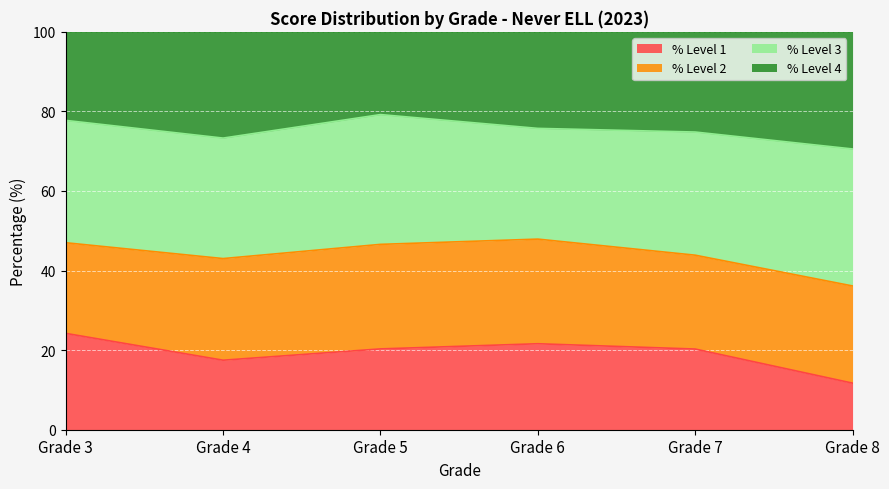

What is the total value across all series at Grade 3?

100.0